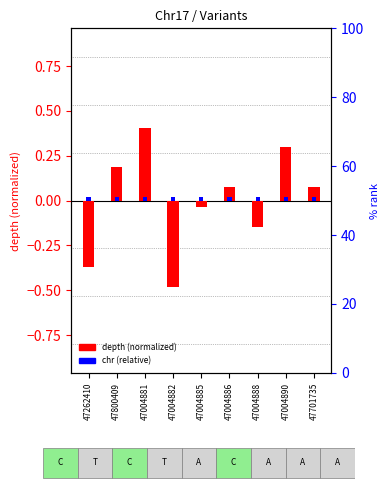

Between 47004885 and 47004882, which is larger?

47004885